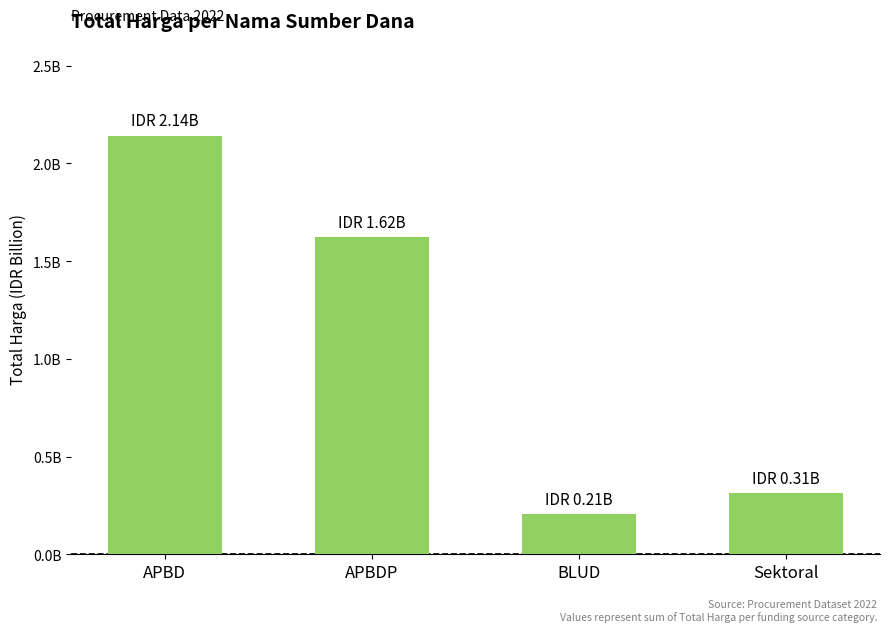

Which category has the highest value across all series?

APBD